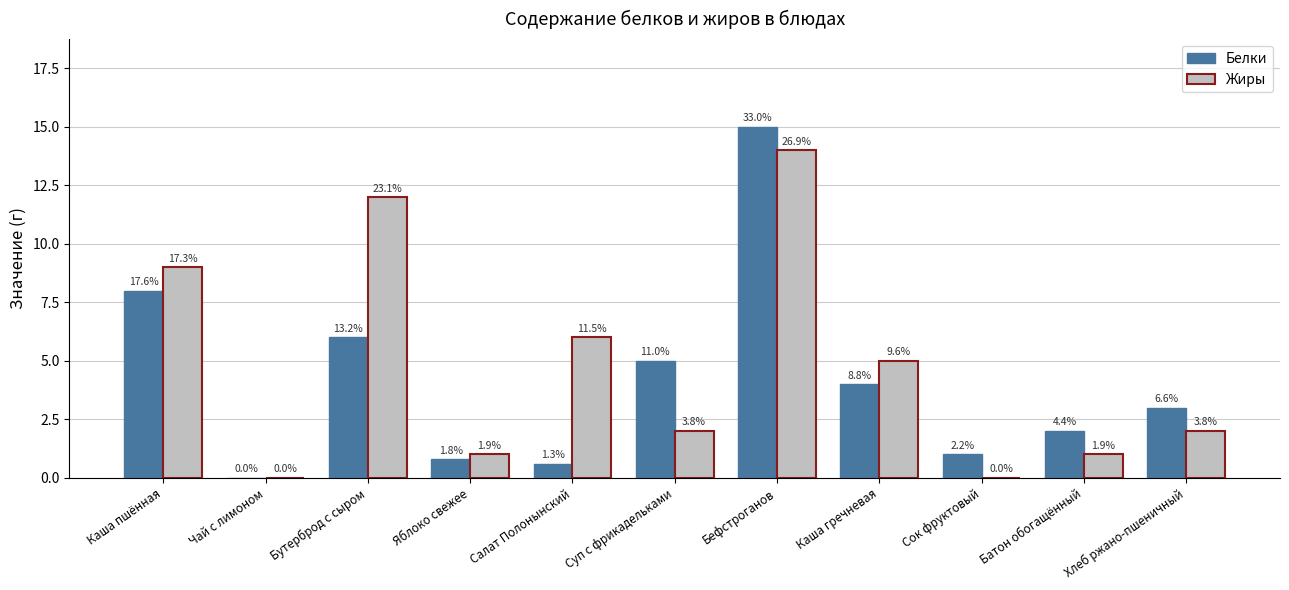

How many groups of bars are there?

11